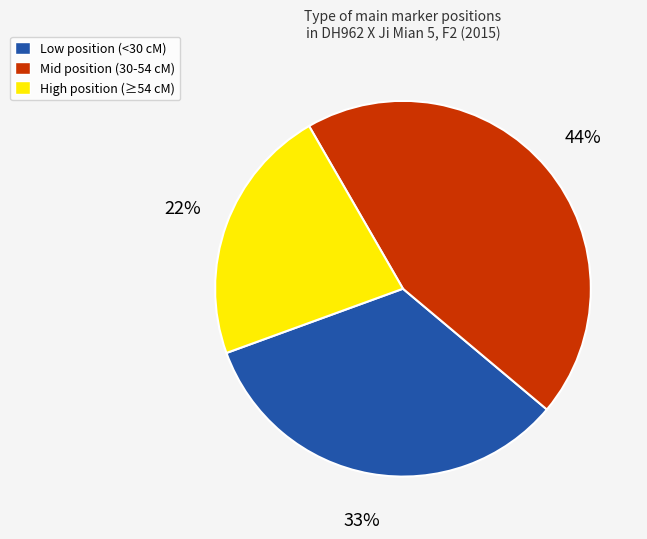

Does any single category account for the majority?

No